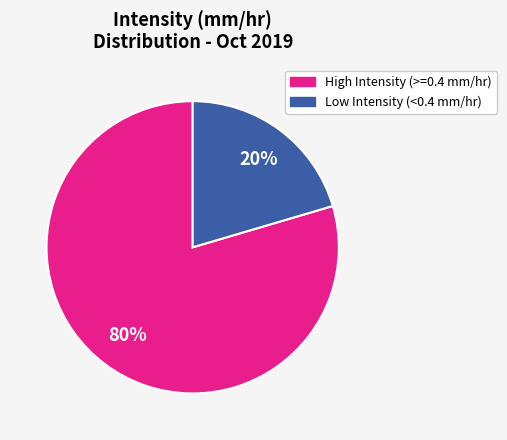

To the nearest percent, what is the average slice percentage?

50%